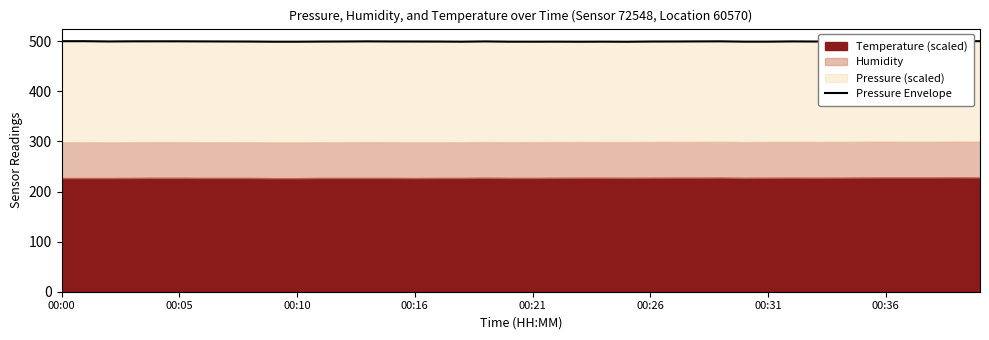

What is the greatest value displayed?

500.1